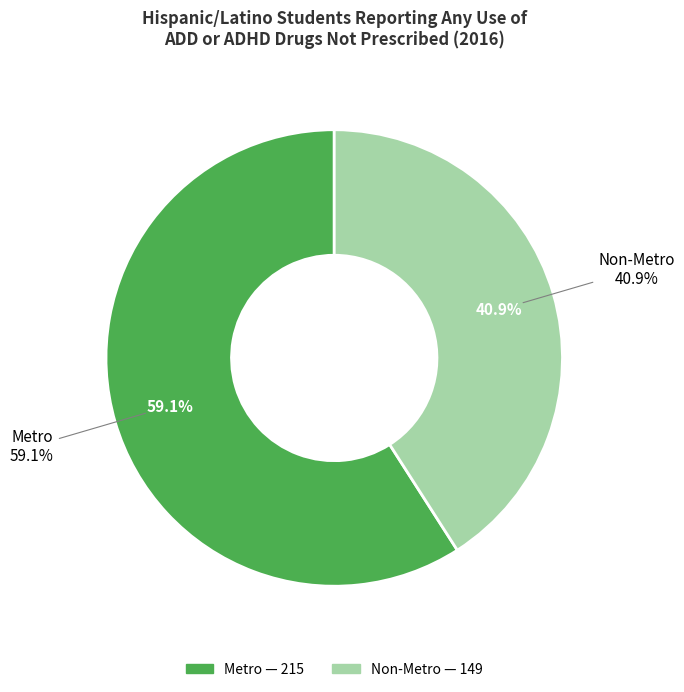

What percentage is the Non-Metro slice, to the nearest percent?

41%